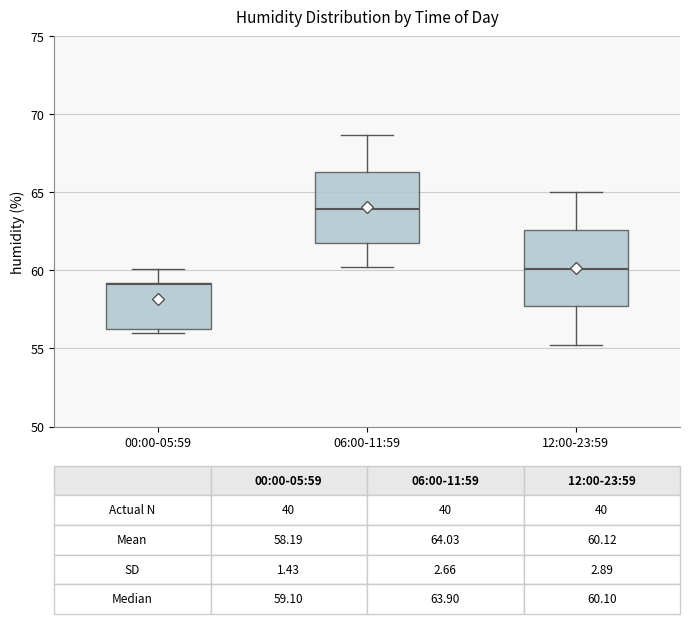

Which box has the highest median line?

06:00-11:59